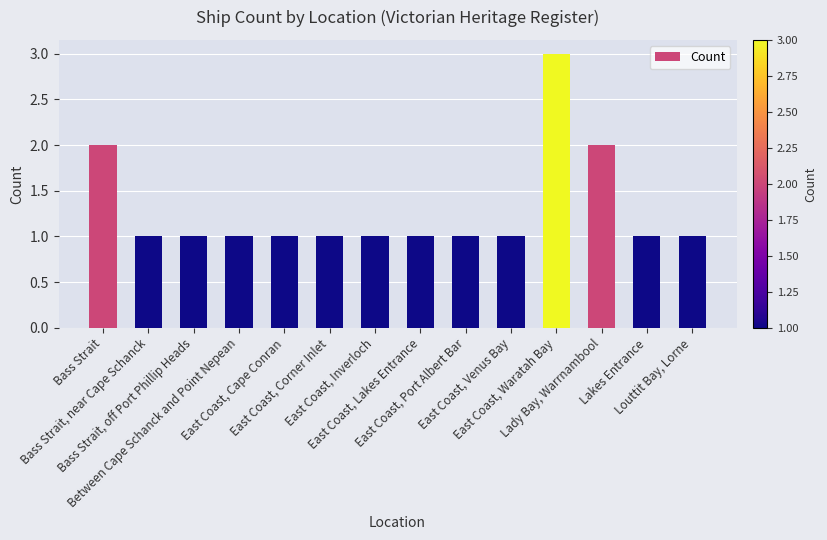

What is the sum of all values?

18